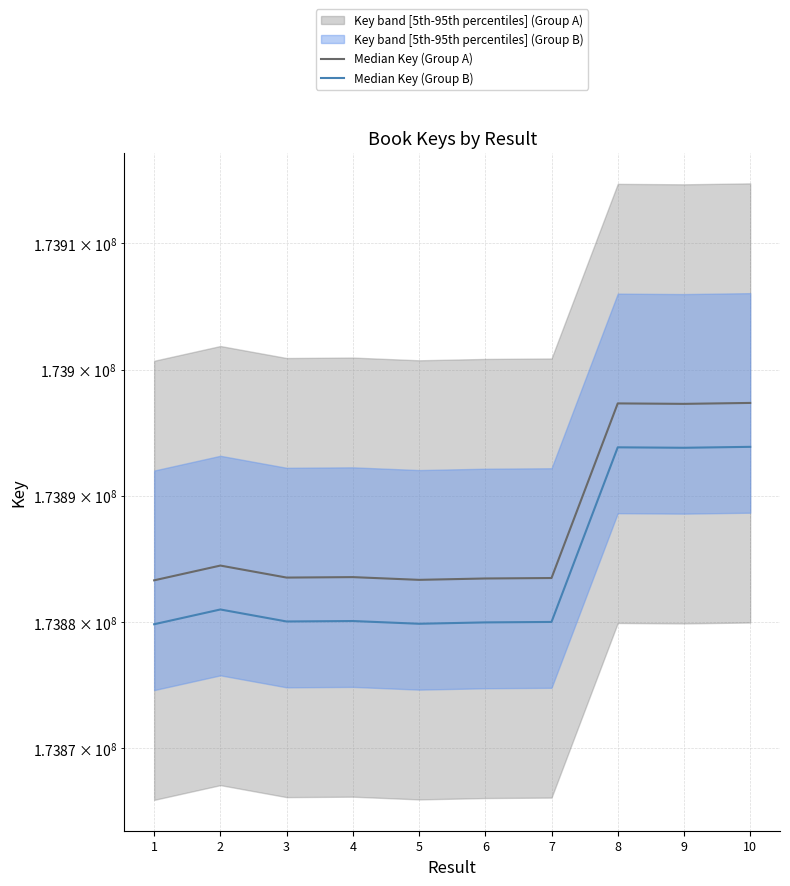

Between 4 and 5, which is larger?

4